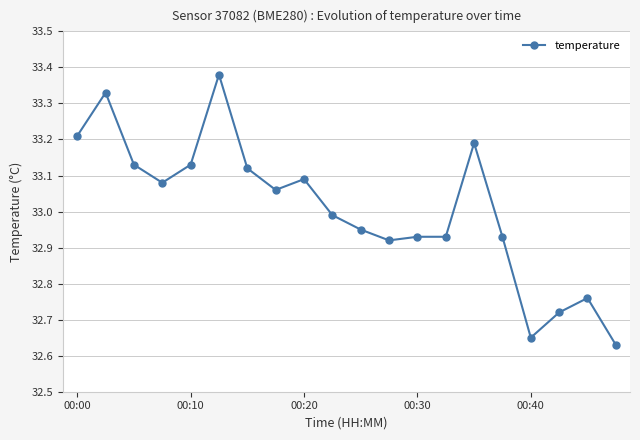

What is the sum of all values?

660.1